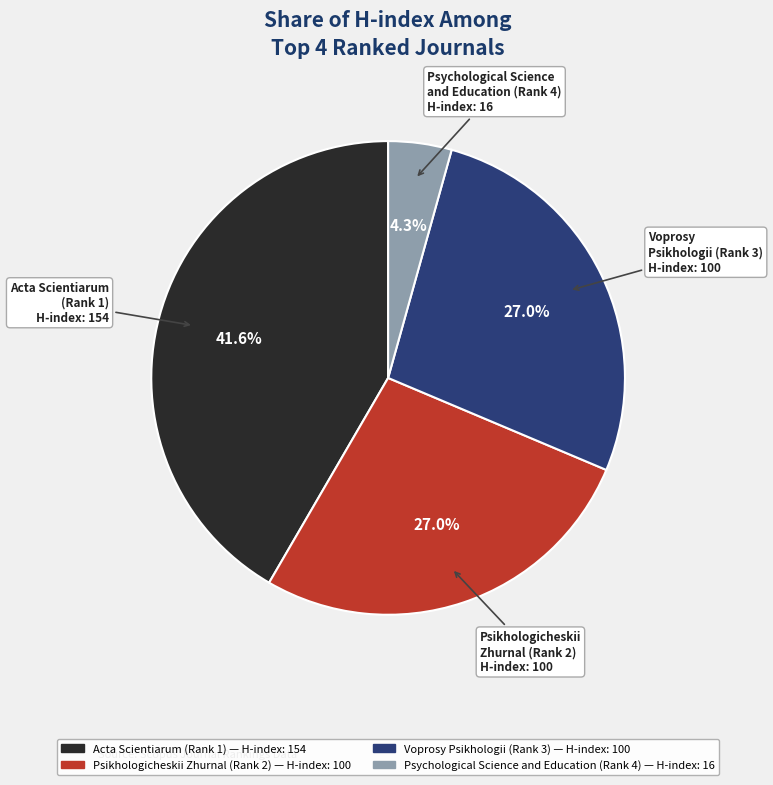

To the nearest percent, what is the difference between the largest and smallest slice percentages?

37%